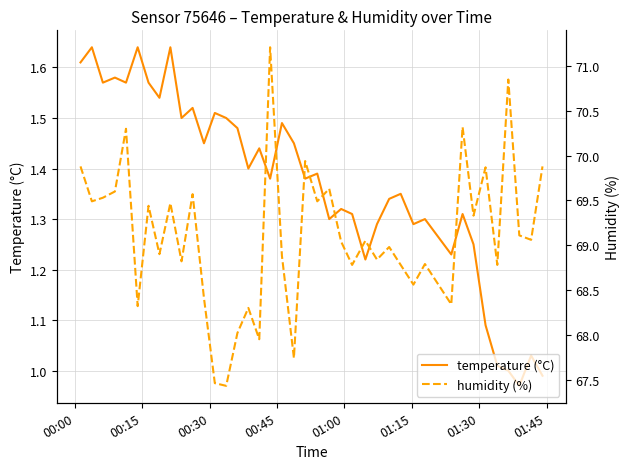

What is the difference between the second highest and minimum values in the humidity (%) series?

3.4